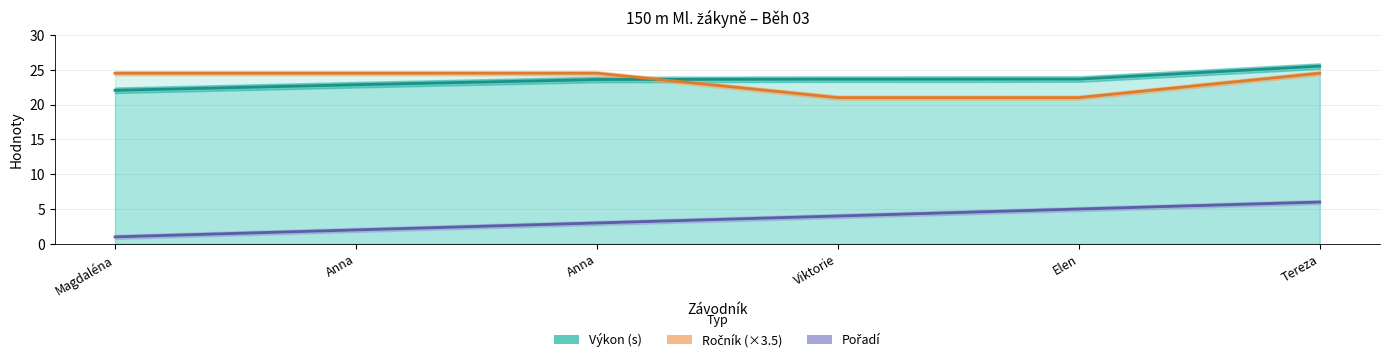

What is the spread (max minus min) of values at Anna?

22.5